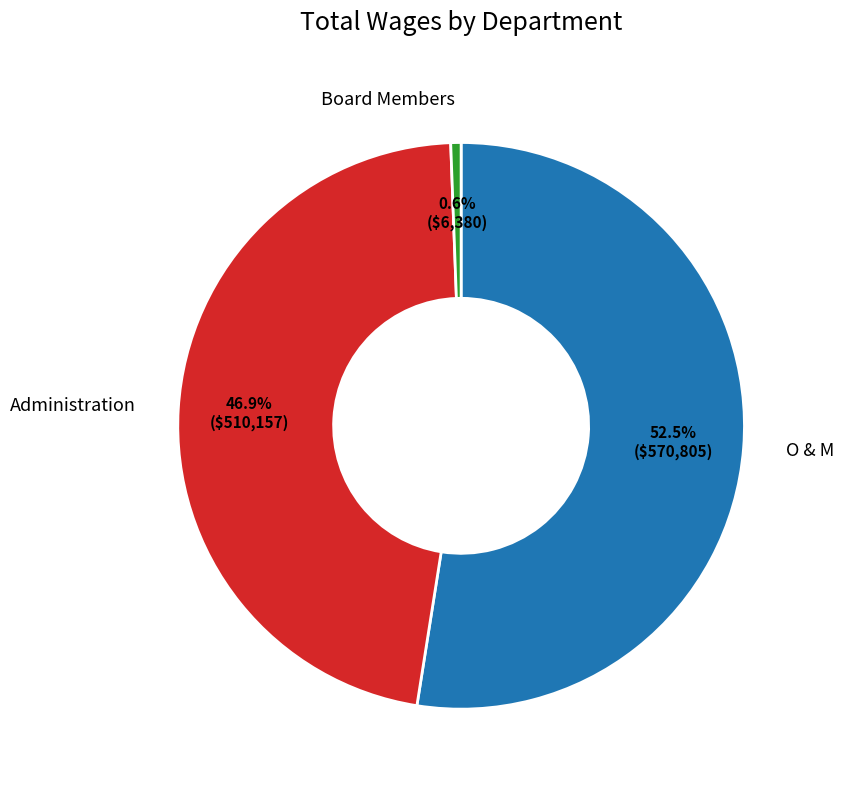

How many segments does this pie chart have?

3